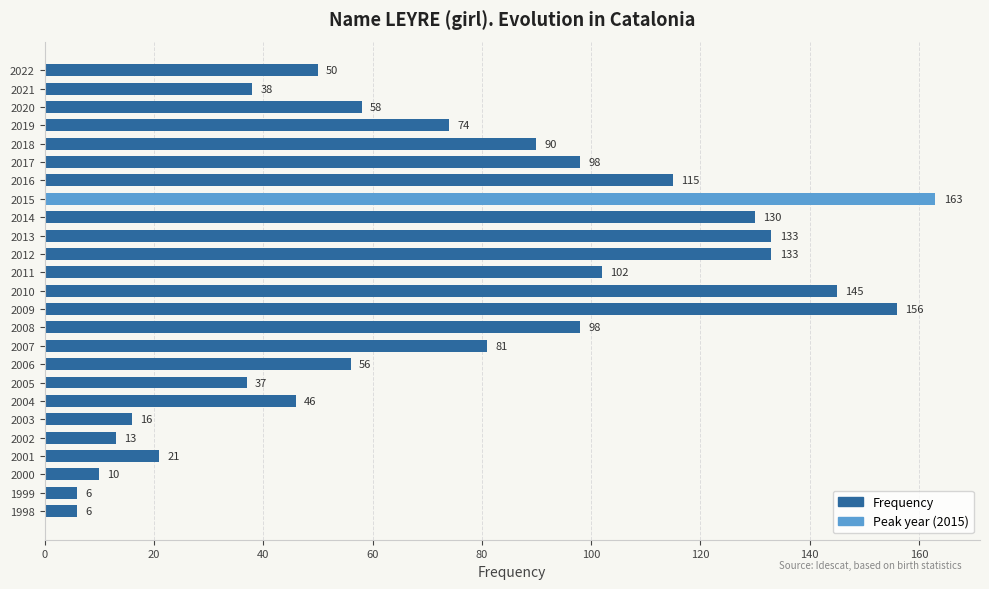

How many distinct data groups are displayed?

1